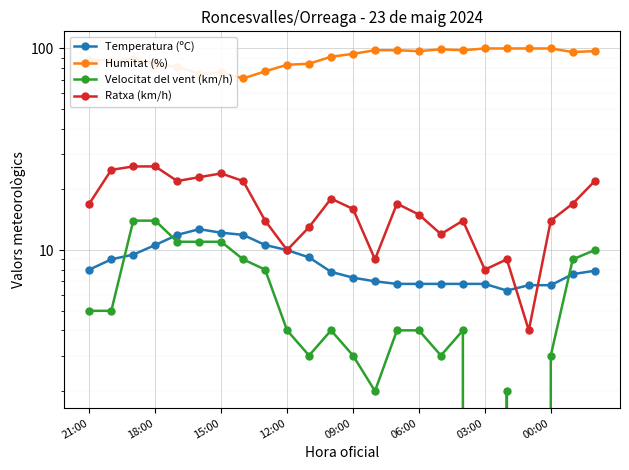

True or false: Temperatura (ºC) has a value of 6.3 at 19.

True